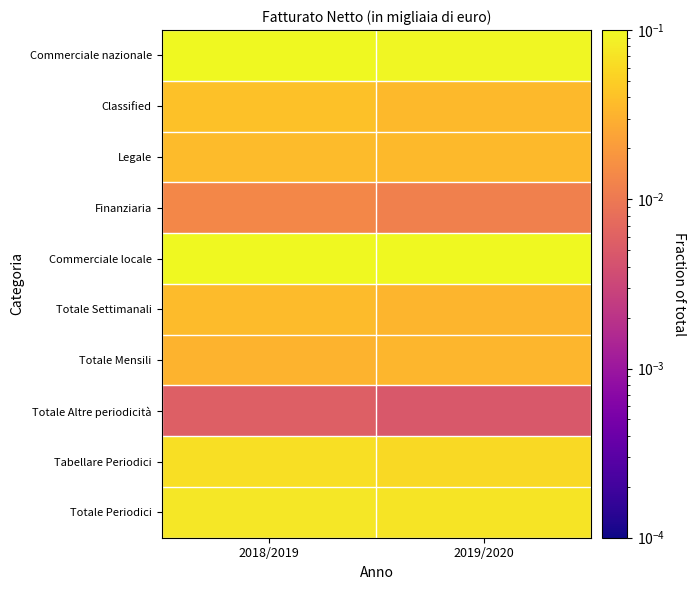

What is the maximum value shown in the chart?

0.1